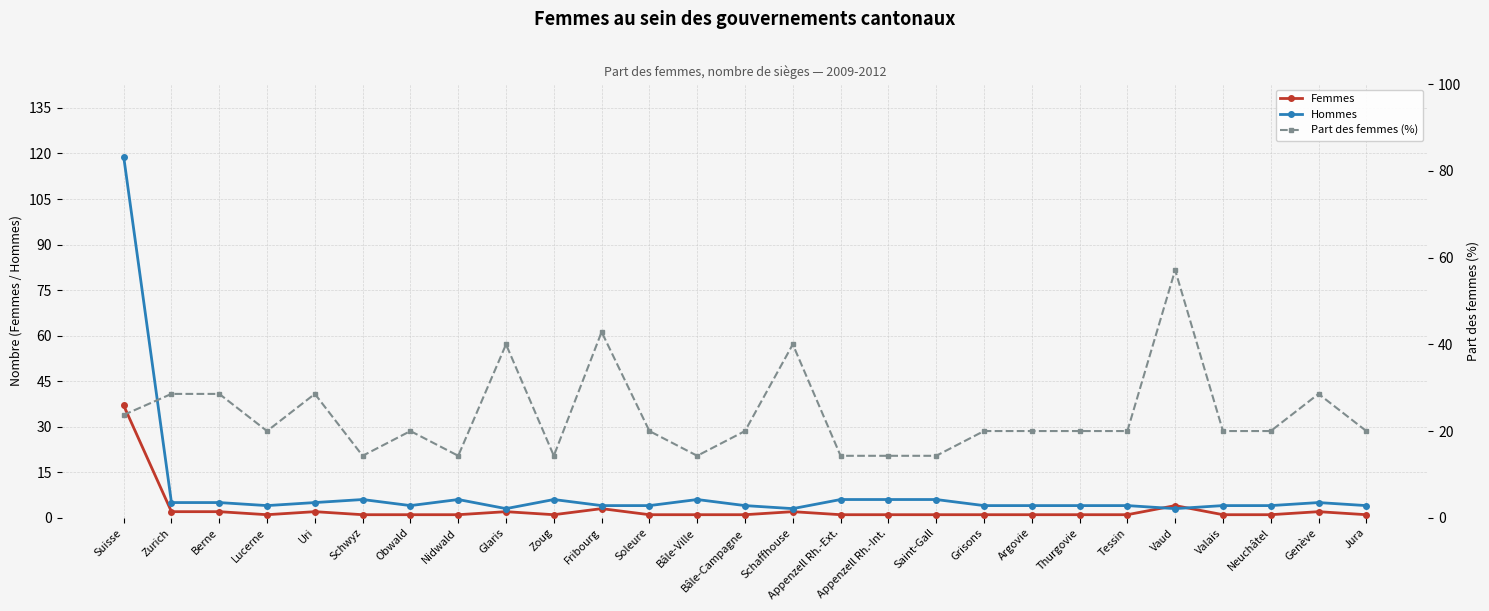

List the series in order of their overall mean, highest first.

Part des femmes (%), Hommes, Femmes